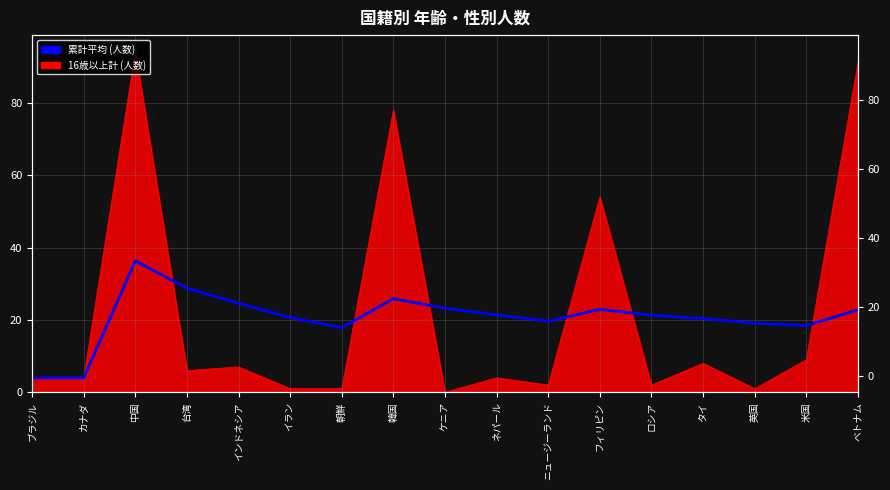

Reading left to right, list all the values displayed in this chart.

4.0	4.0	36.3	28.8	24.6	20.7	17.9	25.9	23.2	21.4	19.6	22.9	21.3	20.4	19.1	18.4	22.8